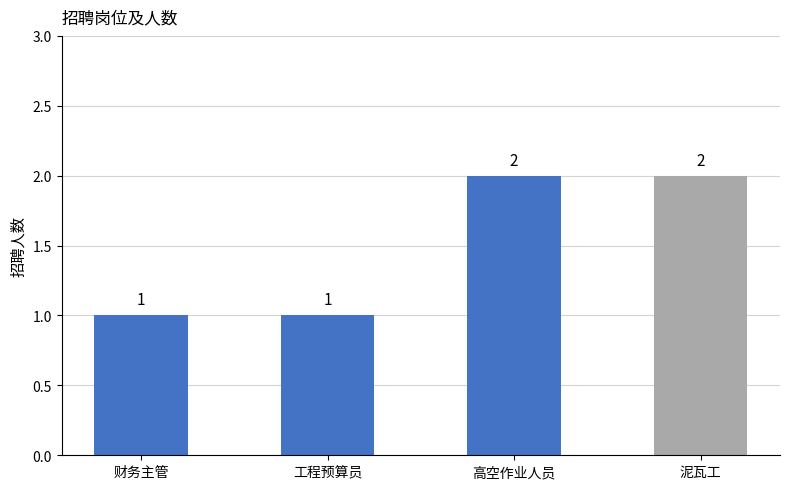

What is the label of the 3rd bar from the right?

工程预算员